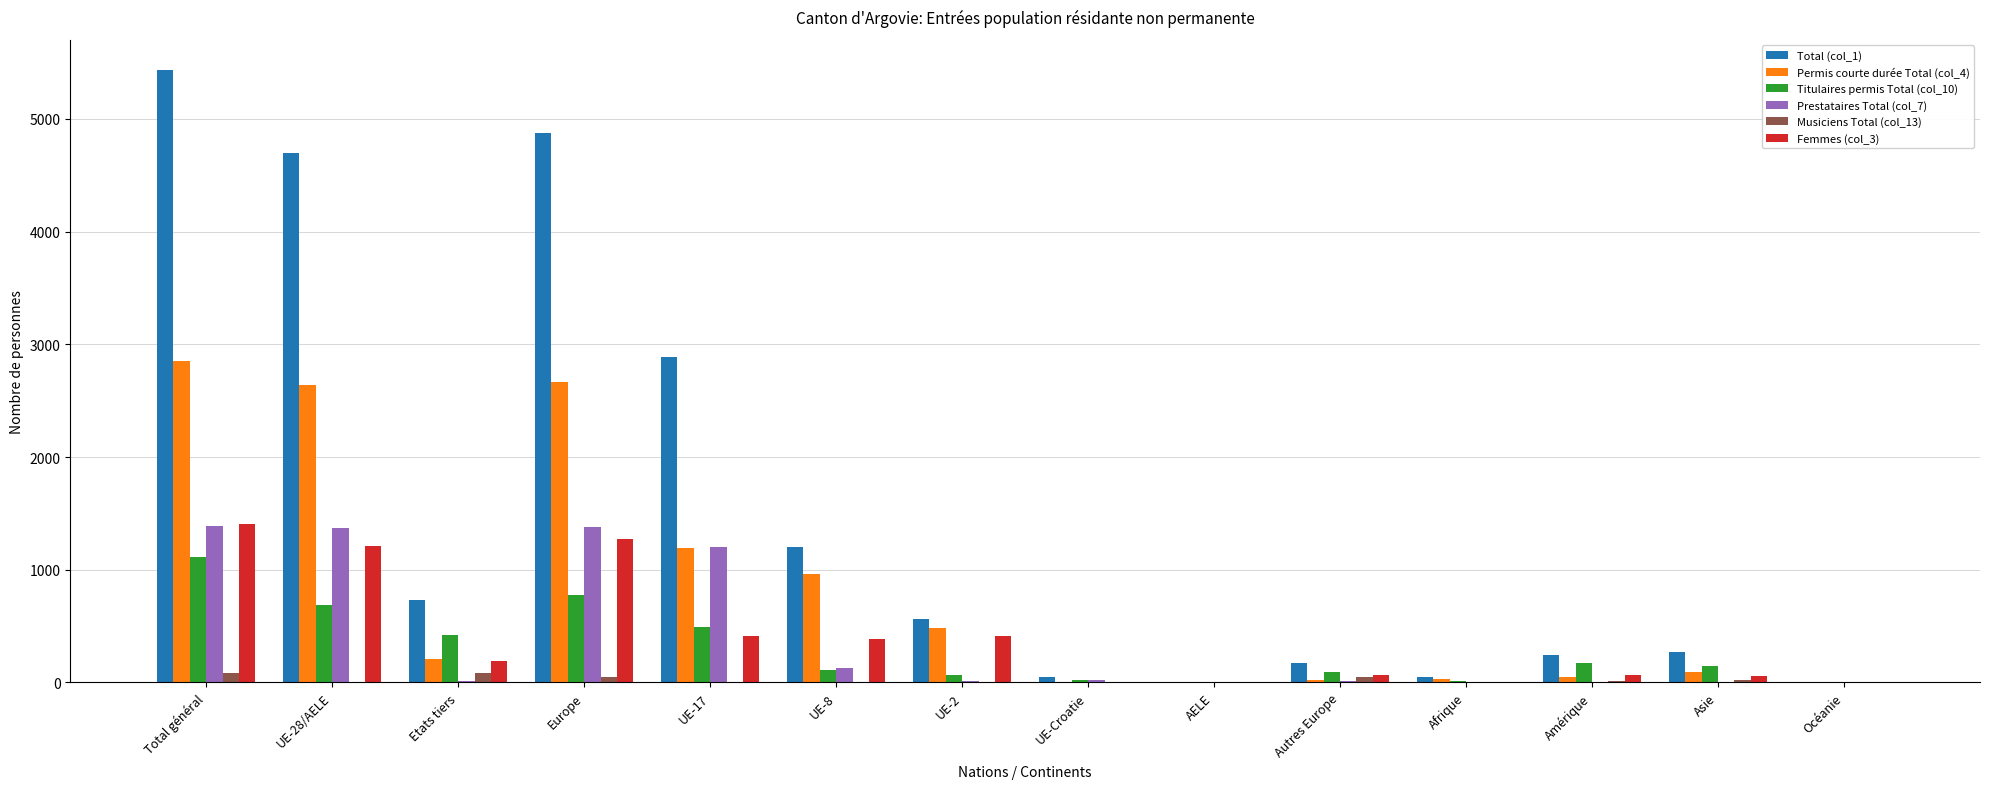

Which series has the largest total across all categories?

Total (col_1)